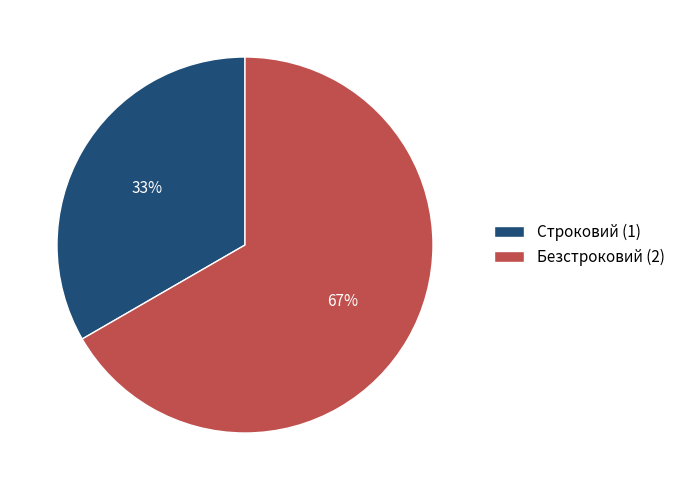

Is Безстроковий the majority of the pie?

Yes